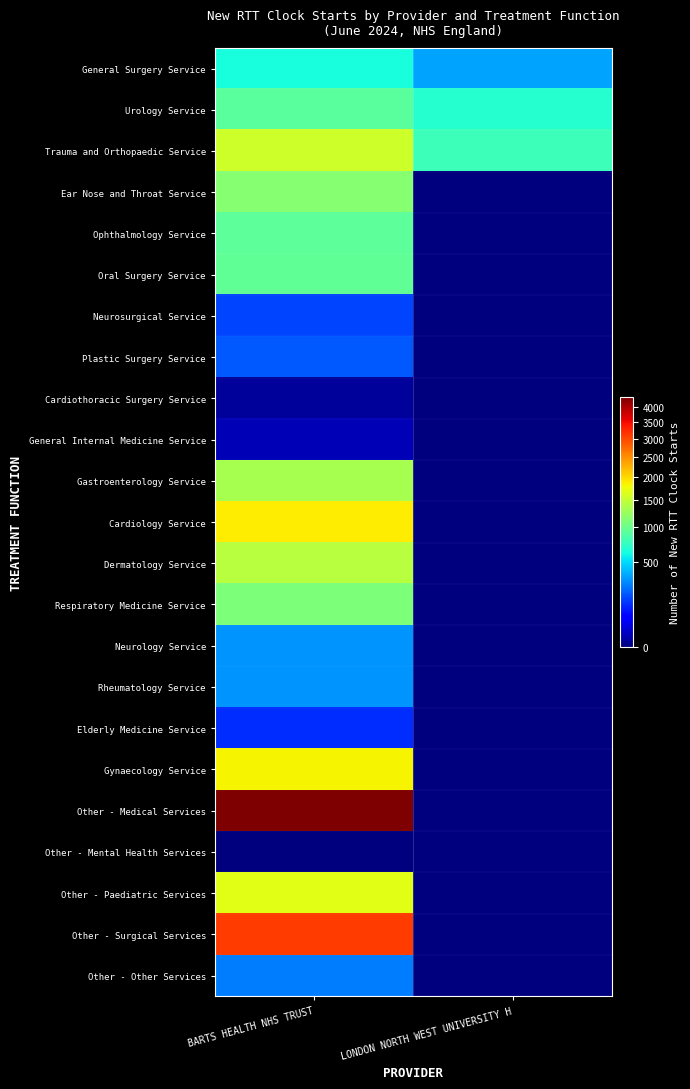

How many series are shown in this chart?

23